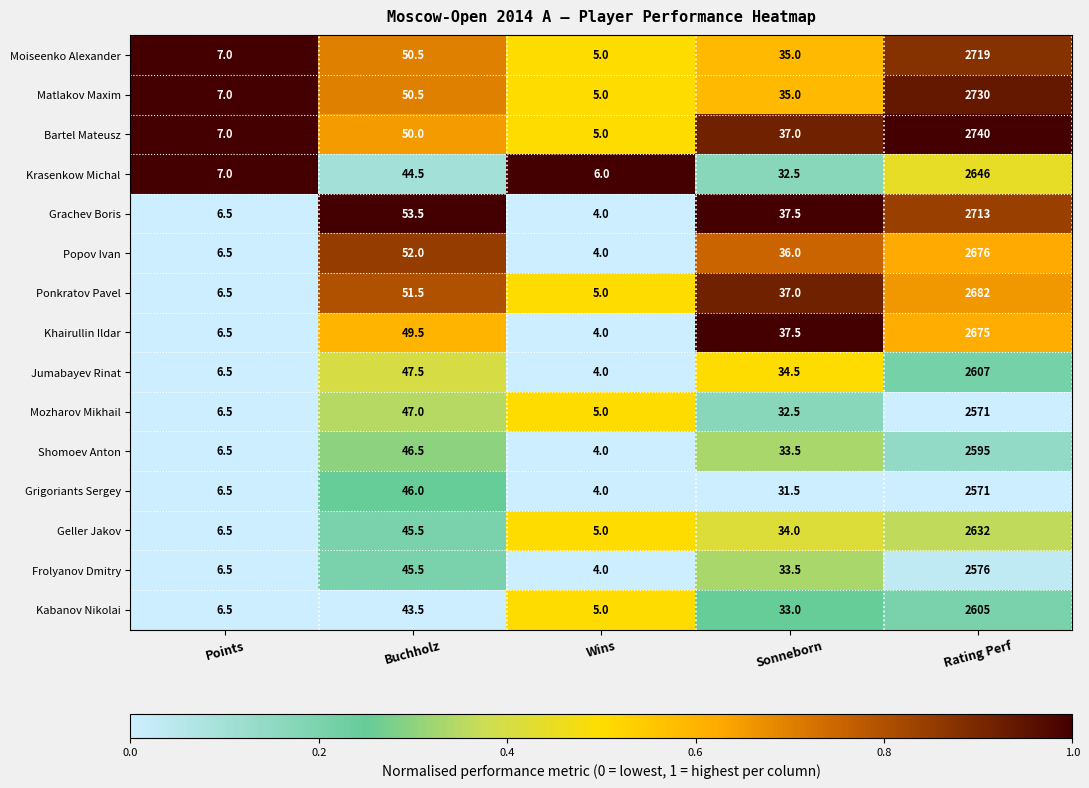

True or false: Grachev Boris has a value of 53.5 at Buchholz.

True